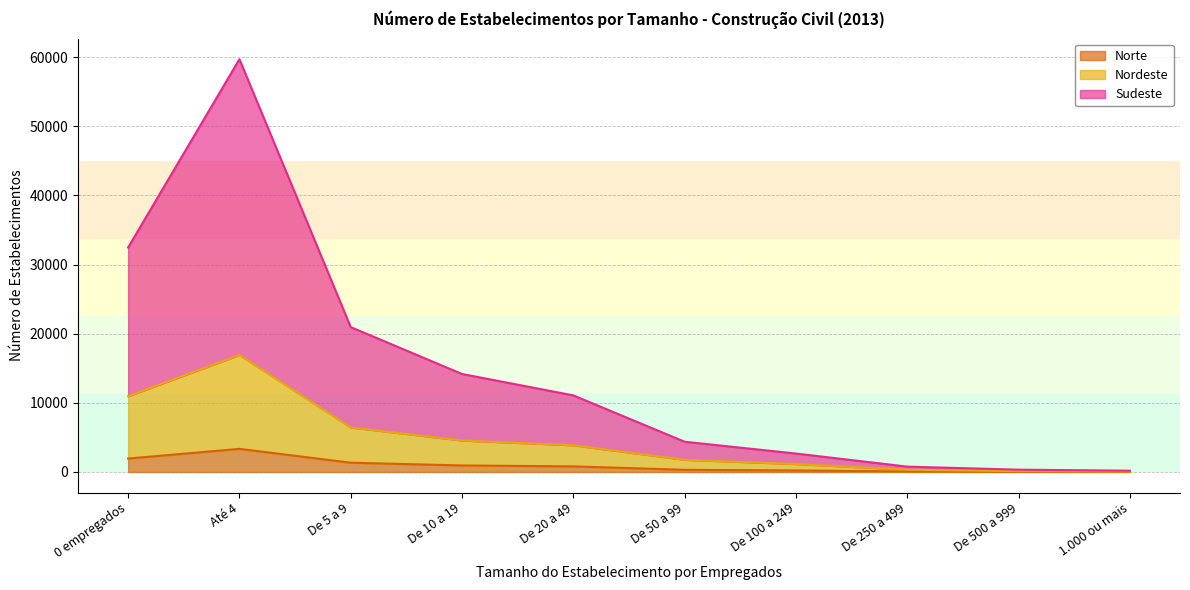

What is the total value across all series at De 100 a 249?

2665